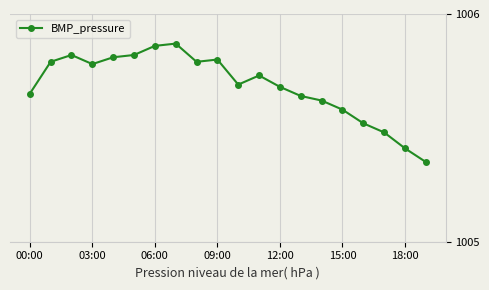

Count the values in the range 1005 to 1006.

20